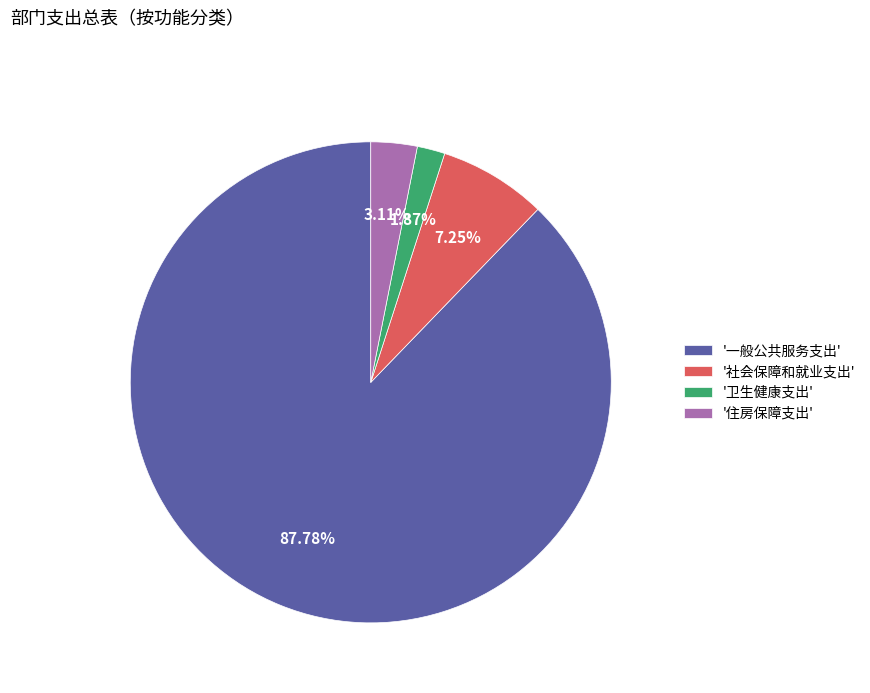

Which category accounts for the majority?

'一般公共服务支出'